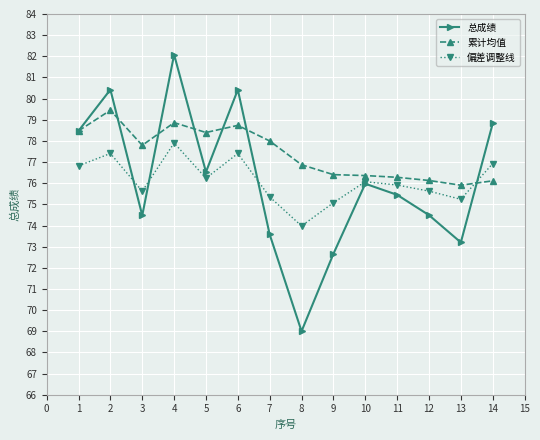

Does the chart have visible grid lines?

Yes